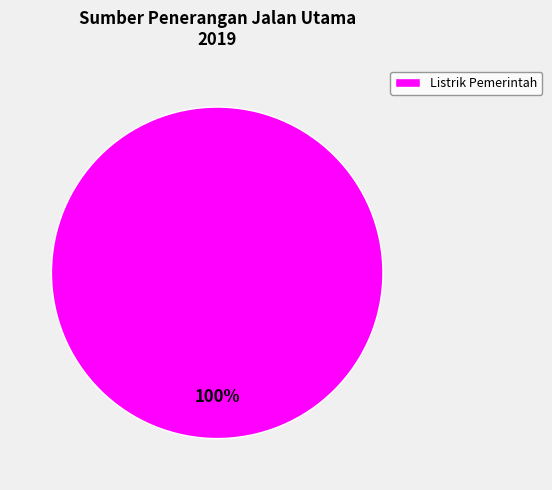

Count the number of slices in the pie.

1